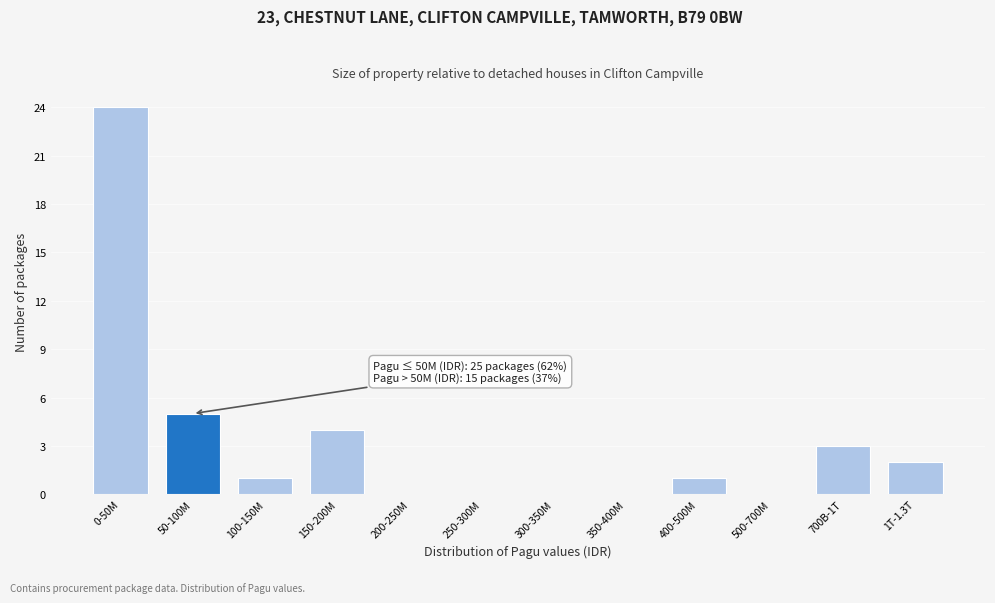

Reading left to right, what are all the values shown in this chart?

0-50M=24	50-100M=5	100-150M=1	150-200M=4	200-250M=0	250-300M=0	300-350M=0	350-400M=0	400-500M=1	500-700M=0	700B-1T=3	1T-1.3T=2